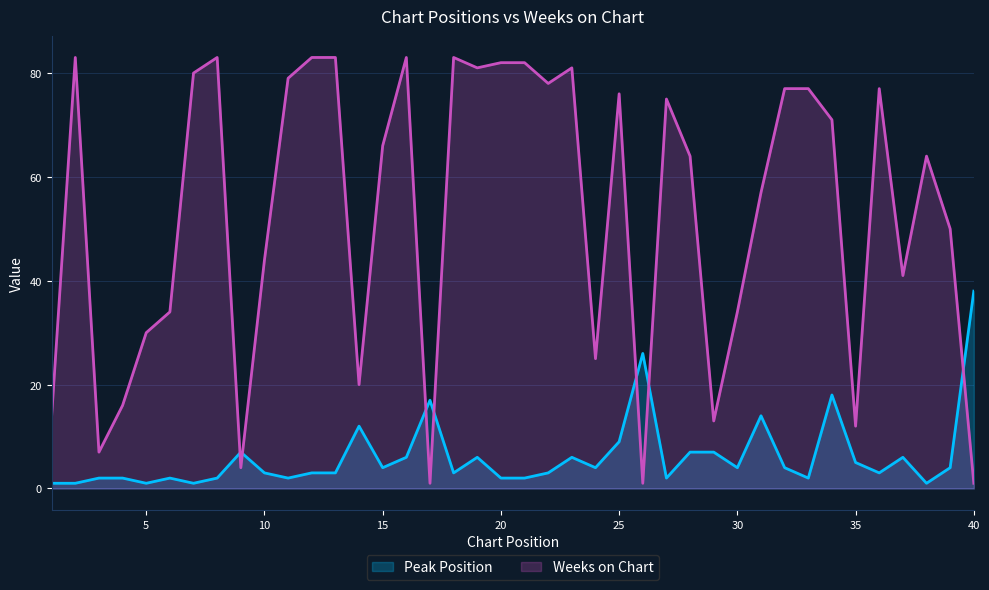

Which category has the highest value in the Weeks on Chart series?

2